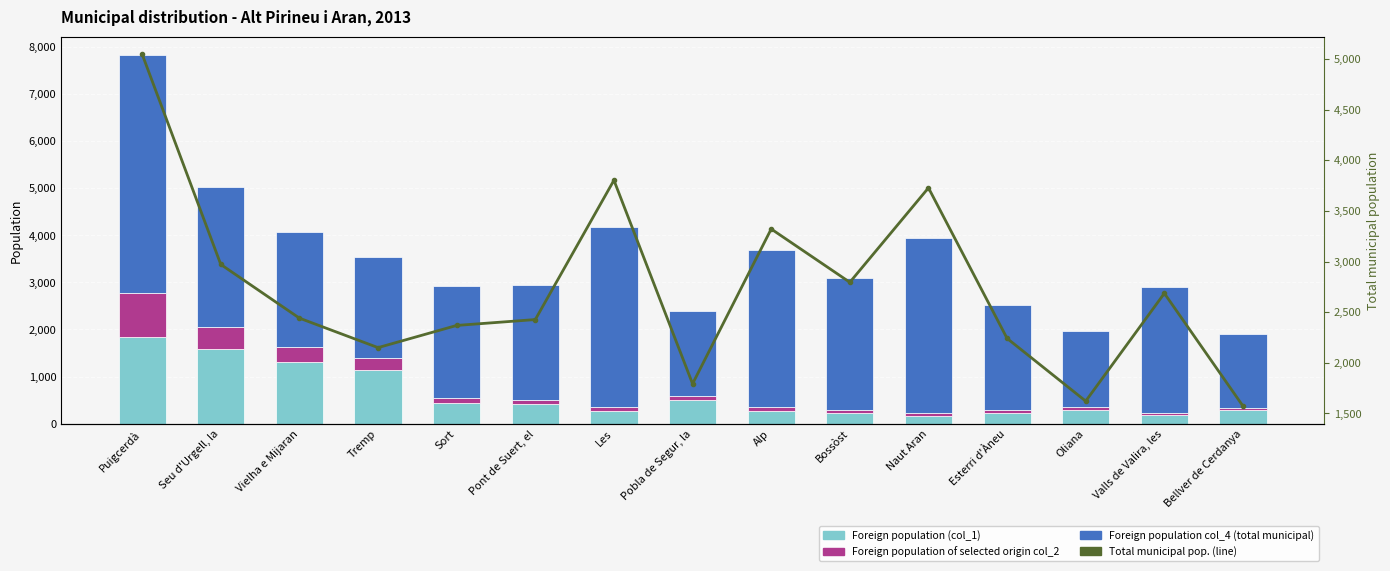

What is the value of the Foreign population of selected origin col_2 bar at the 4th from the left?

246